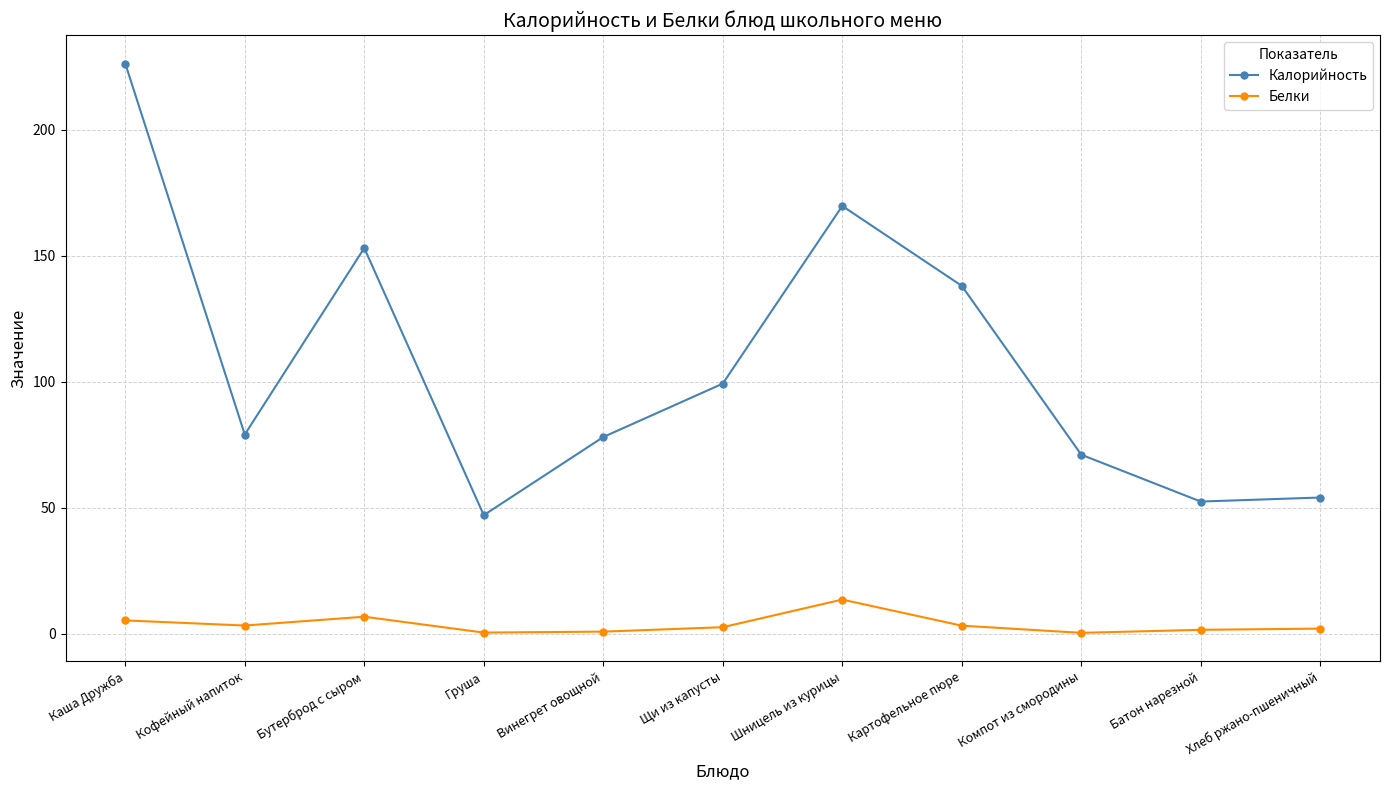

True or false: Калорийность and Белки intersect in this chart.

False